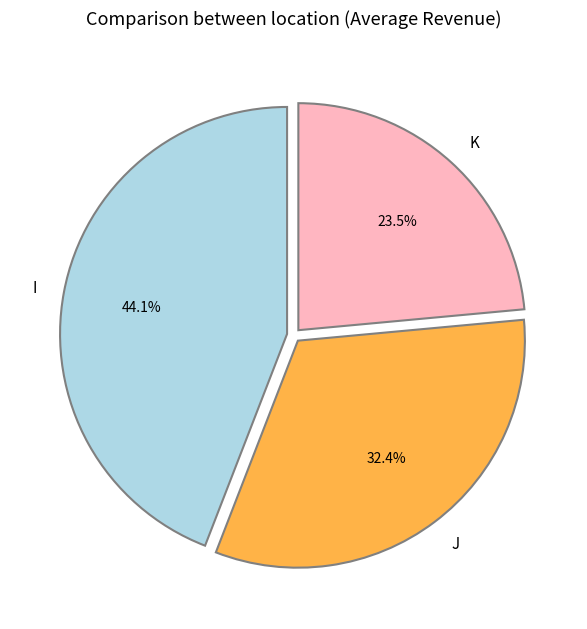

How many segments does this pie chart have?

3